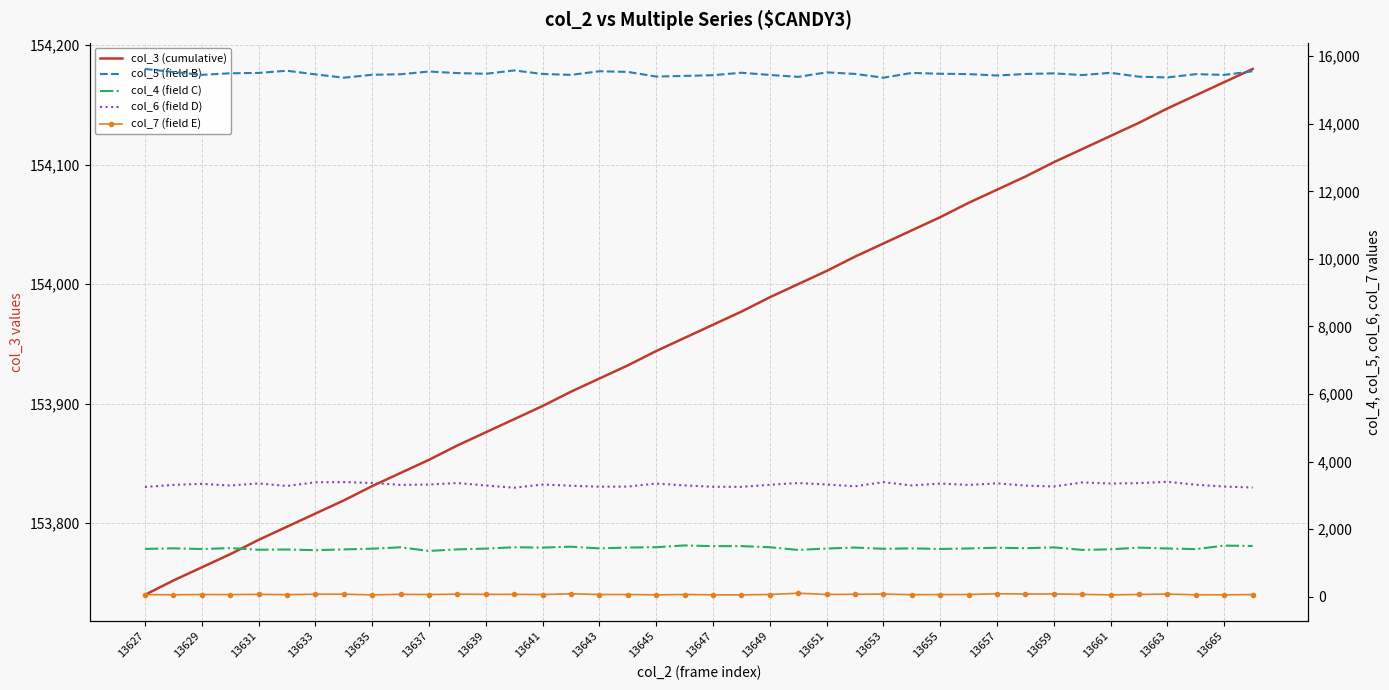

What is the sum of all col_6 (field D) values?

132588